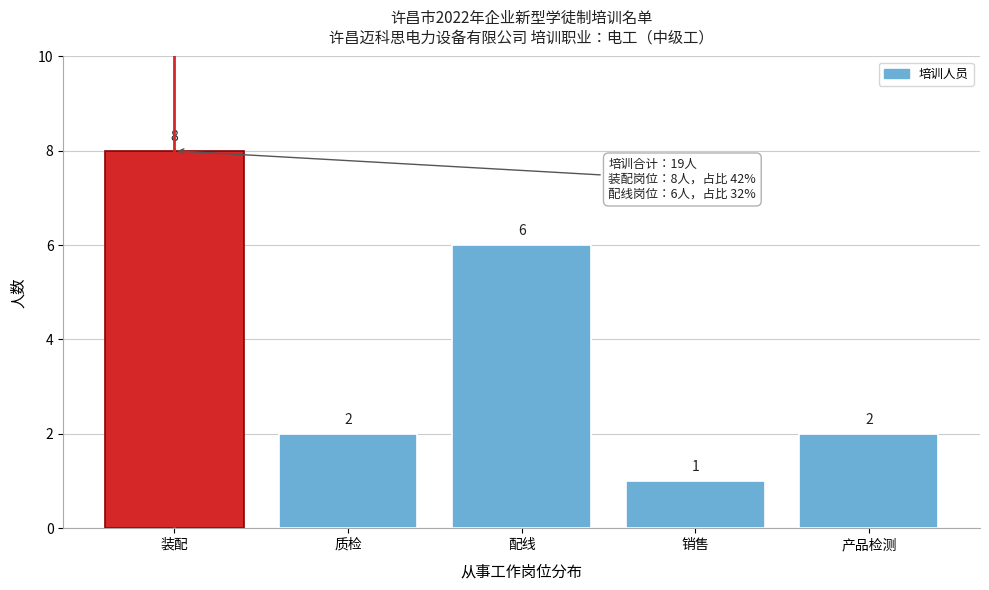

Reading left to right, list all the values displayed in this chart.

装配=8	质检=2	配线=6	销售=1	产品检测=2